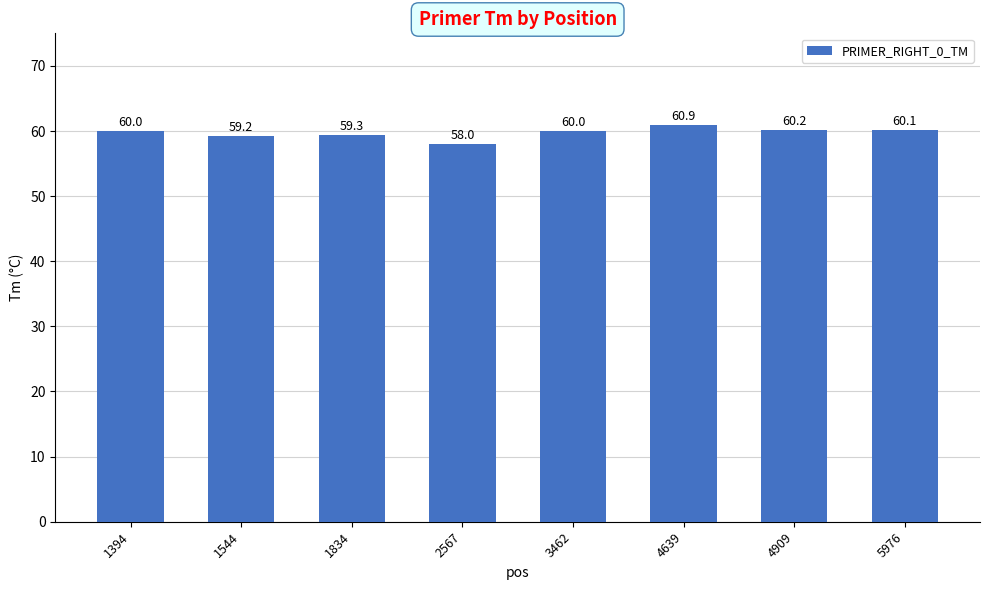

How many data points does each series have?

8